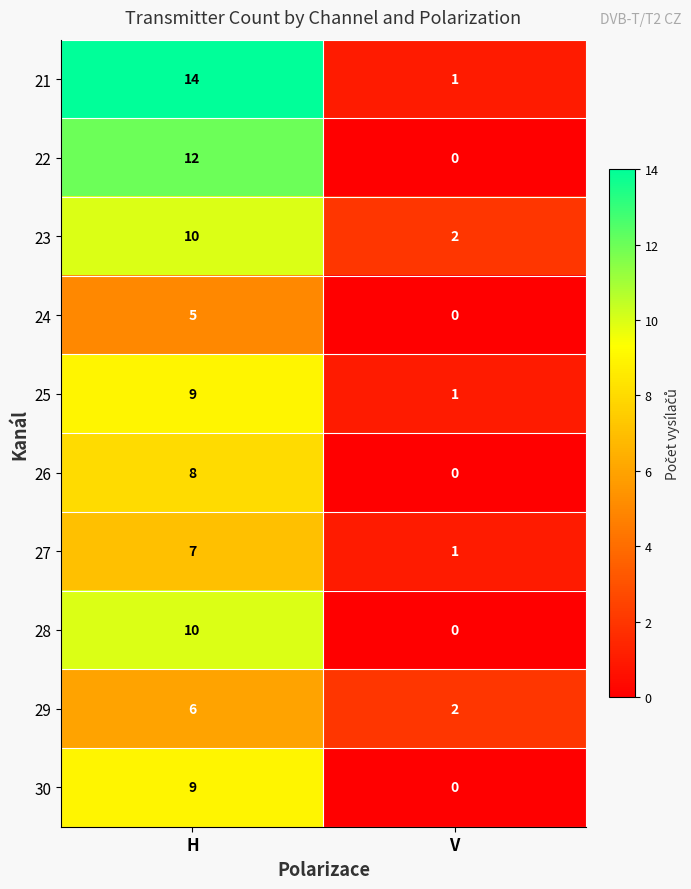

True or false: 22 has a value of 4 at V.

False